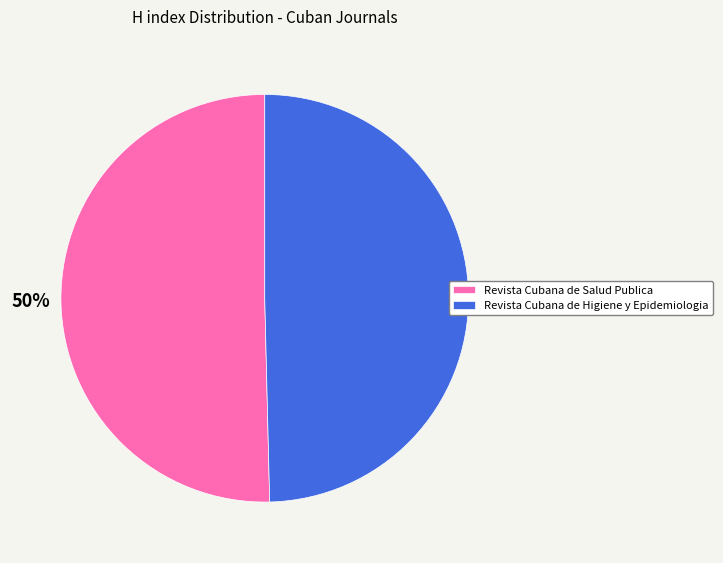

What is the ratio of the value at Revista Cubana de Salud Publica to the value at Revista Cubana de Higiene y Epidemiologia?

1.0